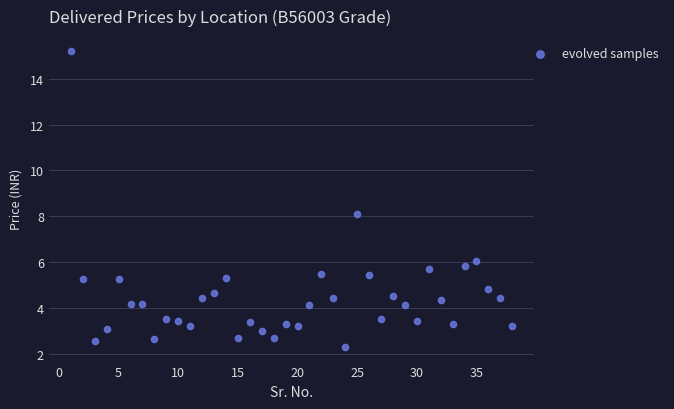

What is the range of X values (max minus min)?

37.0